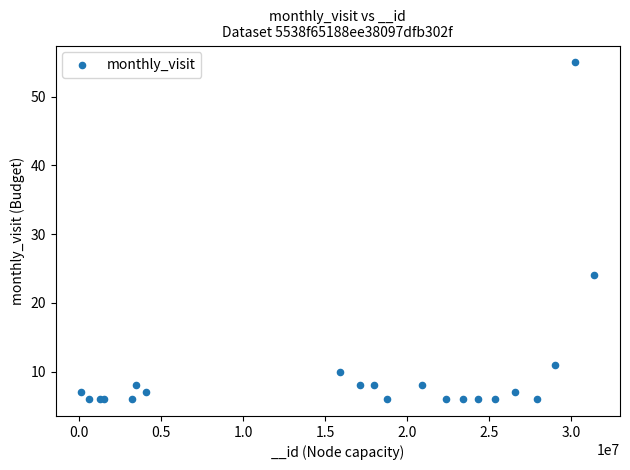

What Y value in the scatter plot is closest to 30?

24